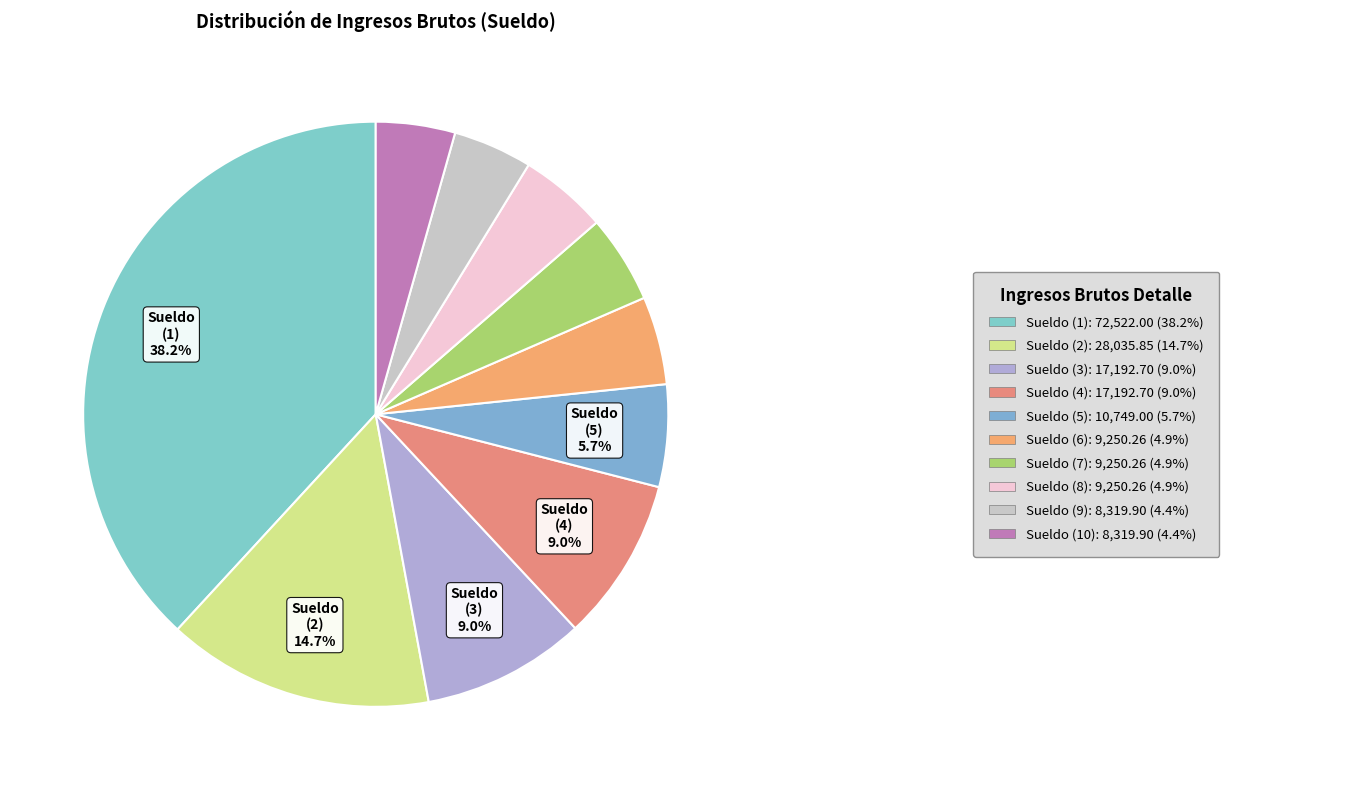

To the nearest percent, what is the average slice percentage?

10%